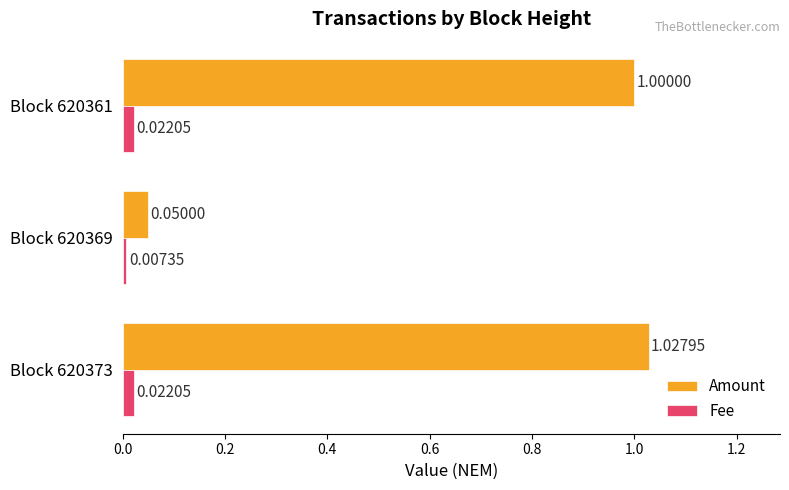

Rank the series by their maximum value, from lowest to highest.

Fee, Amount